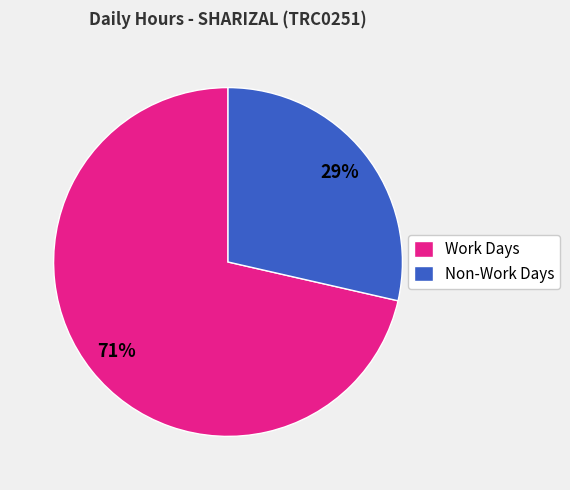

To the nearest percent, what percentage of the pie is Non-Work Days?

29%